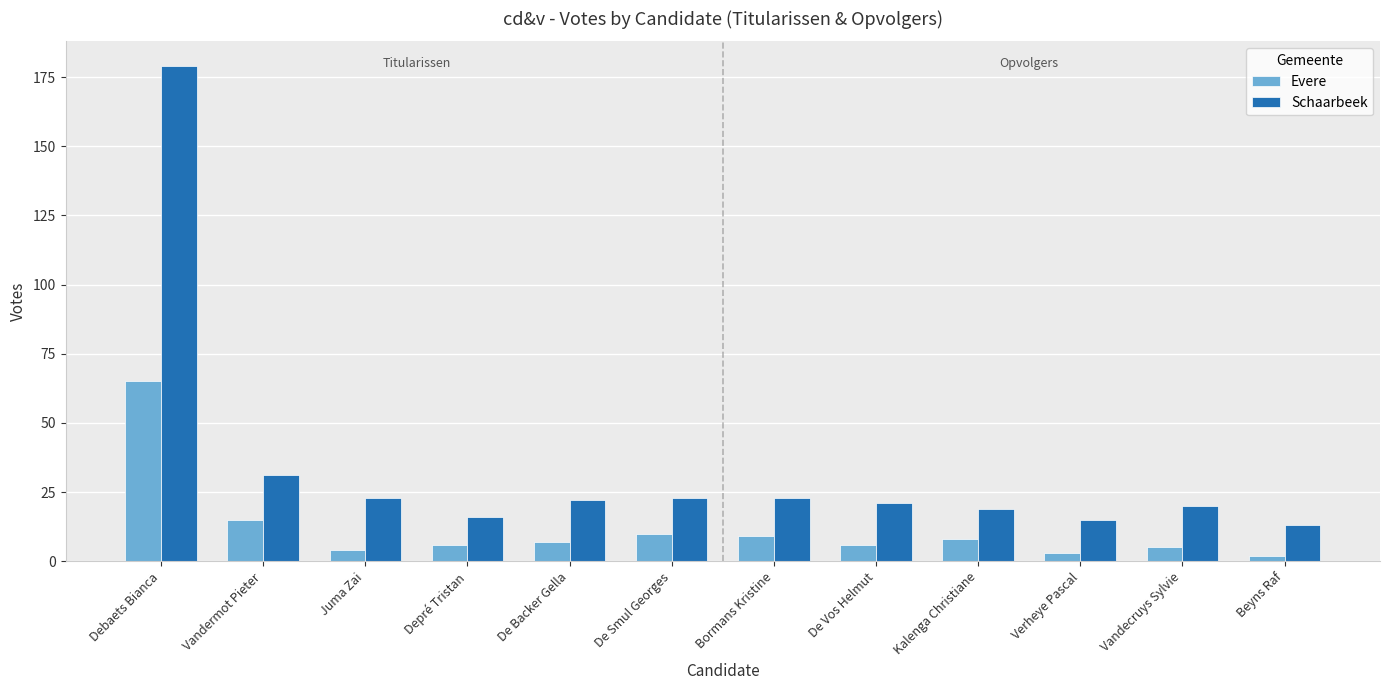

At Bormans Kristine, list the series in order from largest to smallest.

Schaarbeek, Evere